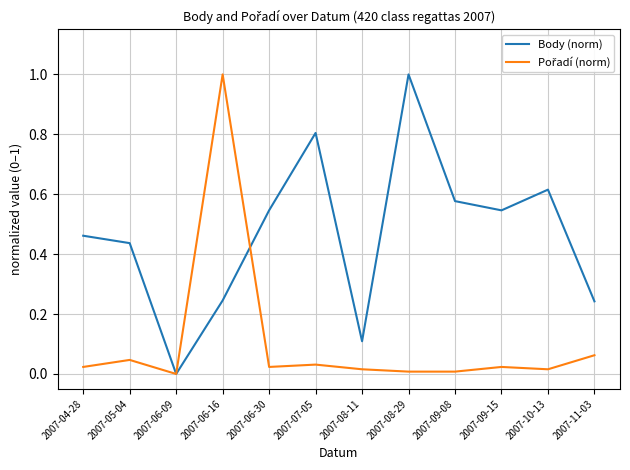

Which series changed the most between 2007-06-30 and 2007-07-05?

Body (norm)